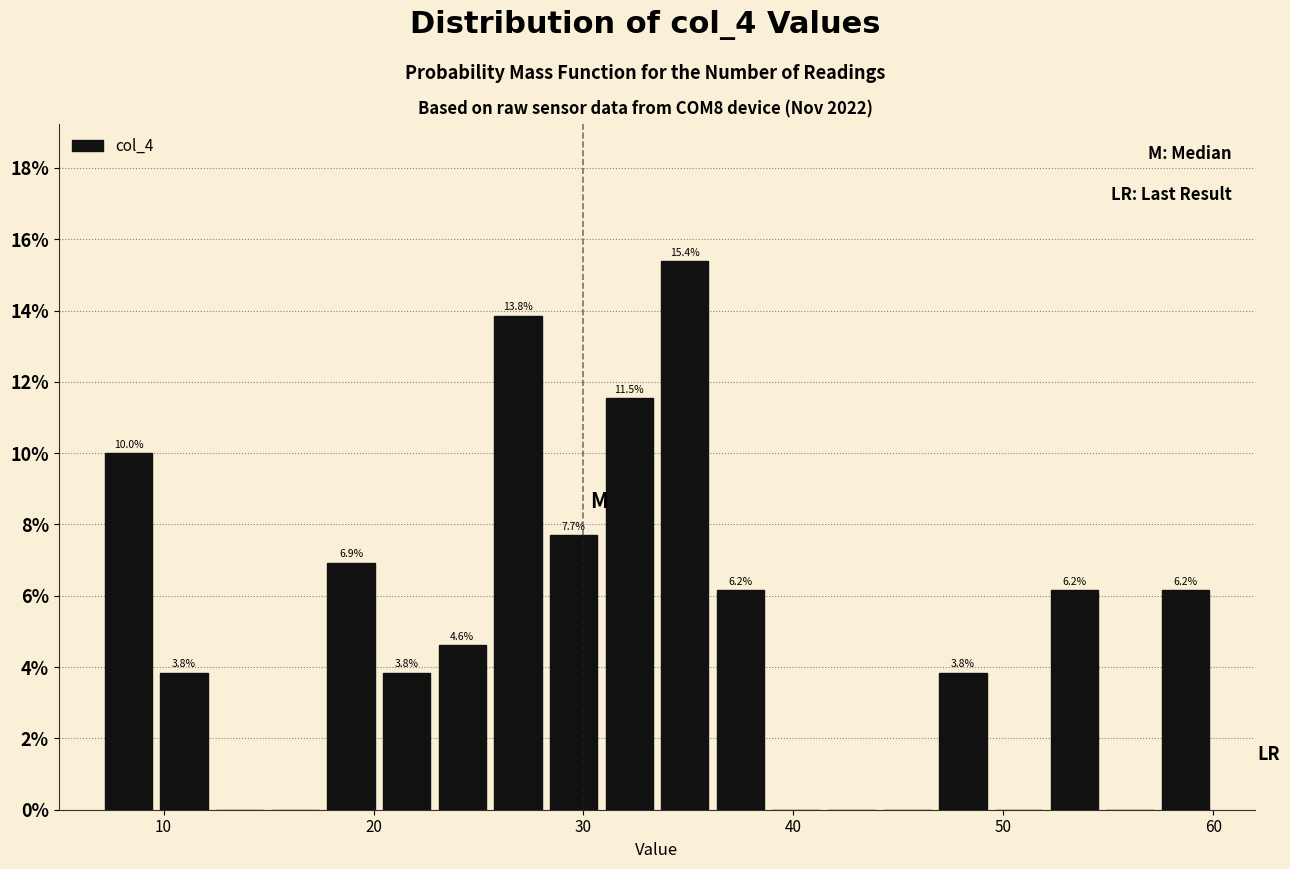

Around what value on the x-axis is the tallest bar? Give the approximate position of its centre, as read against the axis.

35